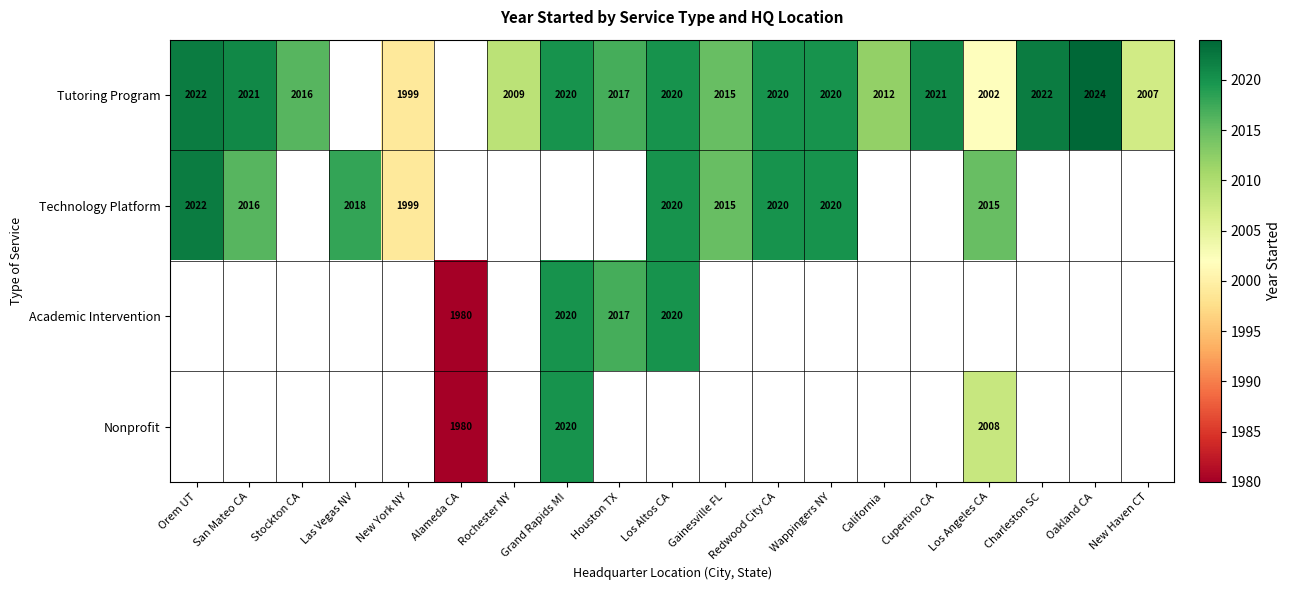

True or false: Technology Platform has a value of 3456 at Las Vegas NV.

False